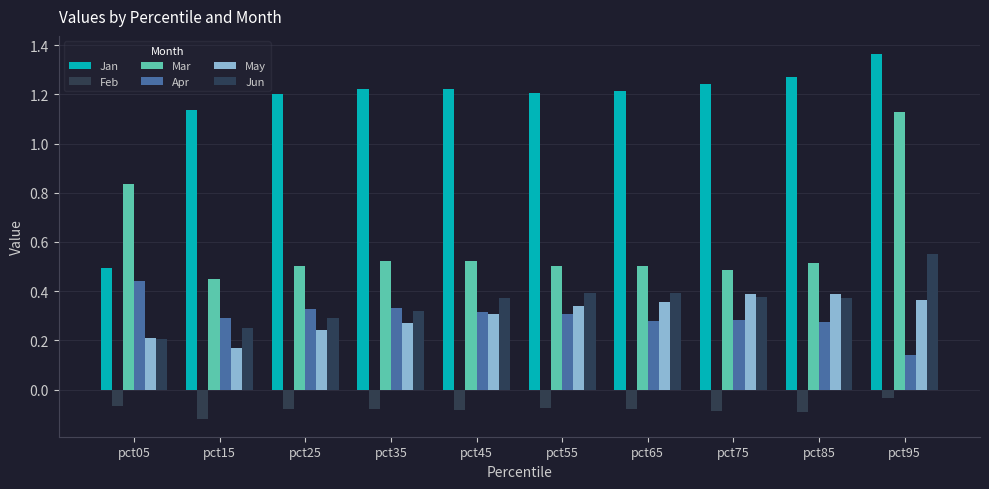

Reading left to right, transcribe all the data shown in this chart.

Jan: 0.5	1.1	1.2	1.2	1.2	1.2	1.2	1.2	1.3	1.4
Feb: -0.1	-0.1	-0.1	-0.1	-0.1	-0.1	-0.1	-0.1	-0.1	-0.0
Mar: 0.8	0.5	0.5	0.5	0.5	0.5	0.5	0.5	0.5	1.1
Apr: 0.4	0.3	0.3	0.3	0.3	0.3	0.3	0.3	0.3	0.1
May: 0.2	0.2	0.2	0.3	0.3	0.3	0.4	0.4	0.4	0.4
Jun: 0.2	0.2	0.3	0.3	0.4	0.4	0.4	0.4	0.4	0.5